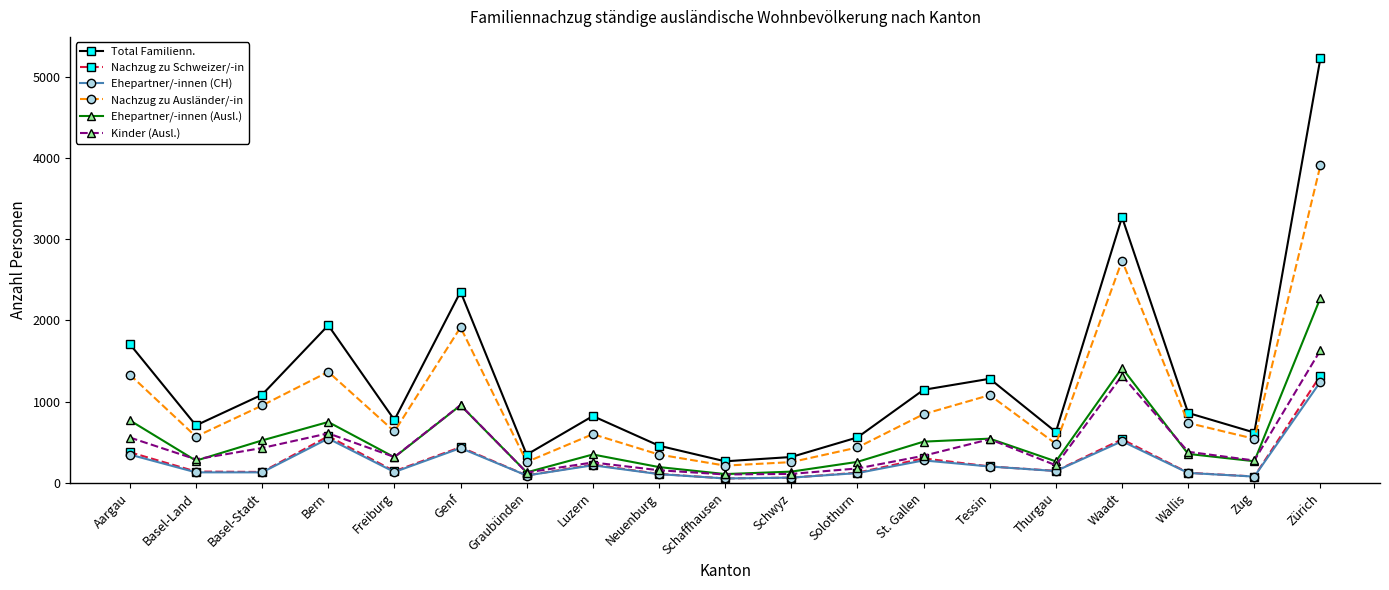

What is the difference between the maximum and minimum values in the Nachzug zu Schweizer/-in series?

1267